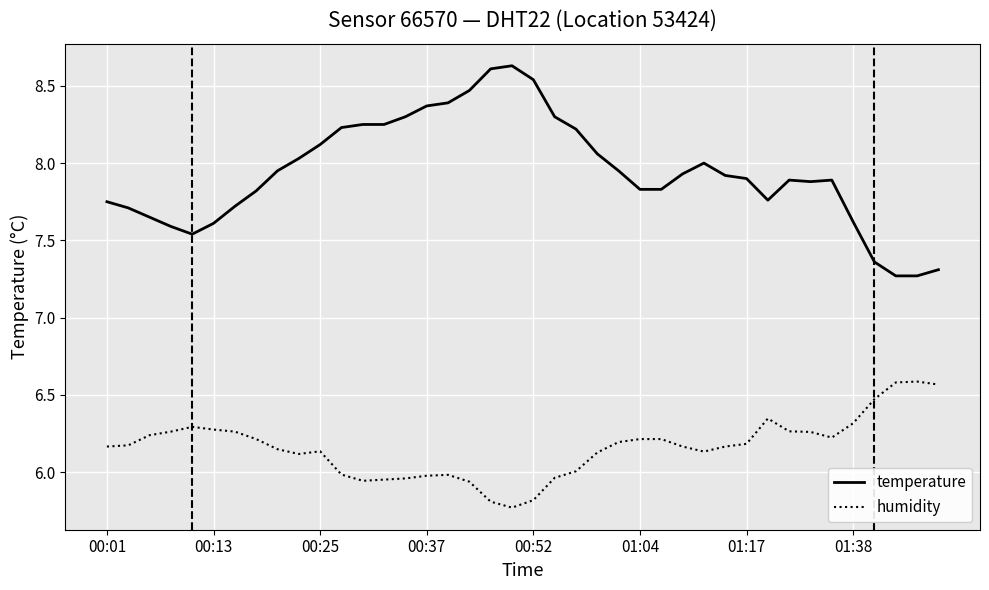

True or false: temperature and humidity cross at least once.

False